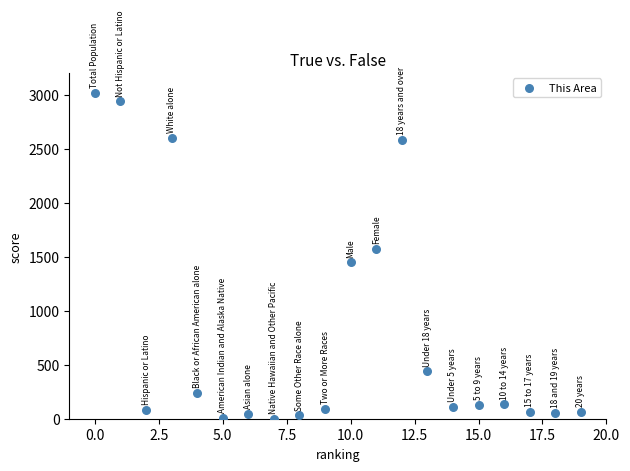

What is the range of Y values (max minus min)?

3017